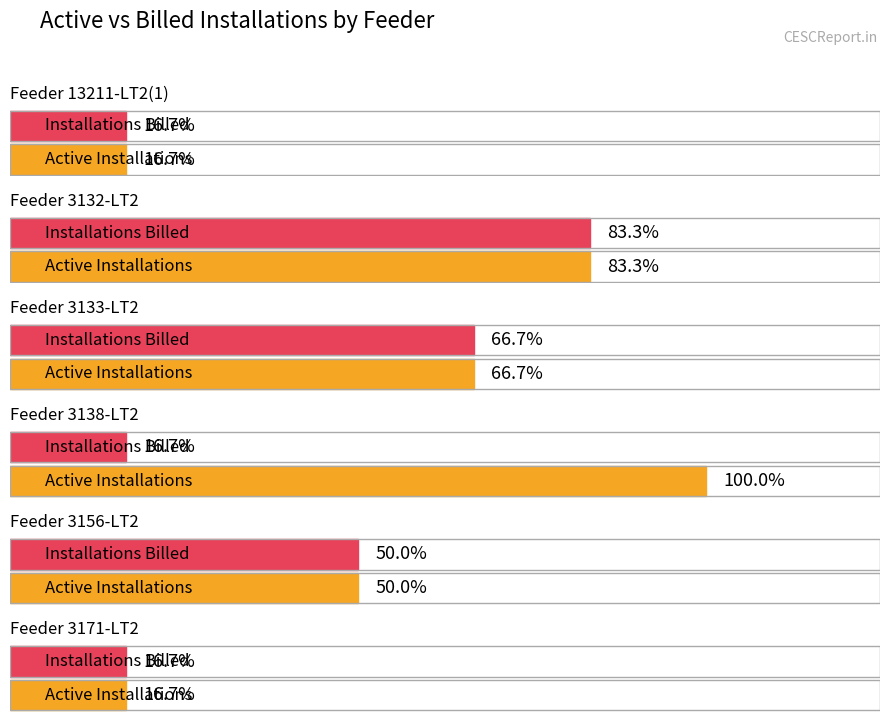

Which category has the lowest value in the Installations Billed series?

Feeder 13211-LT2(1)